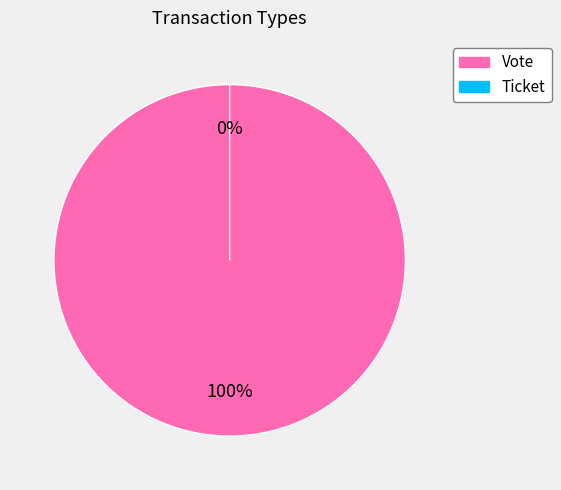

How many slices are in this pie chart?

2